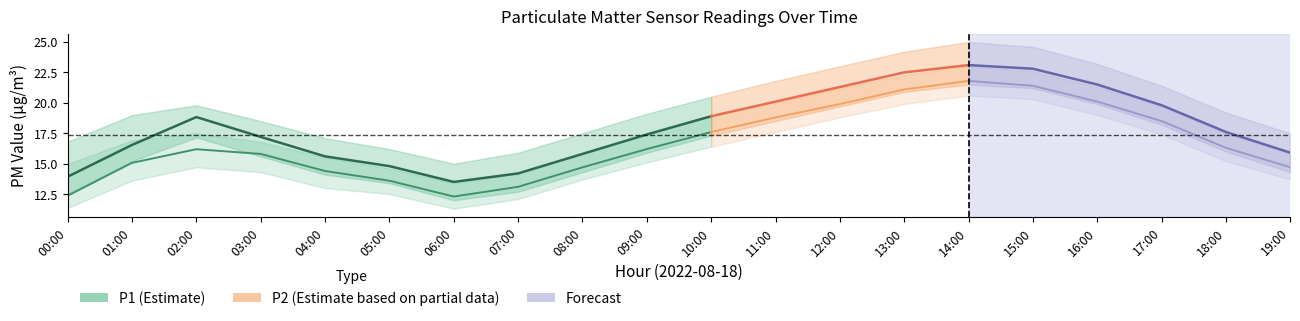

Does the chart have visible grid lines?

No